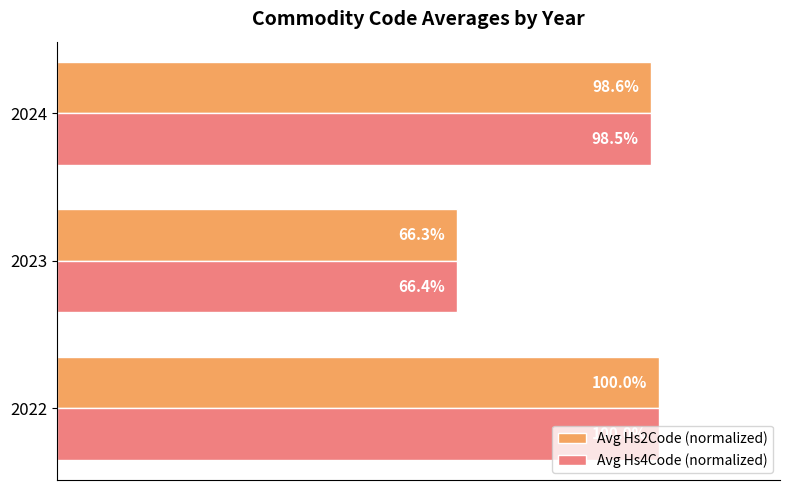

Is the value of Avg Hs2Code (normalized) at 2023 greater than the value of Avg Hs4Code (normalized) at 2024?

No